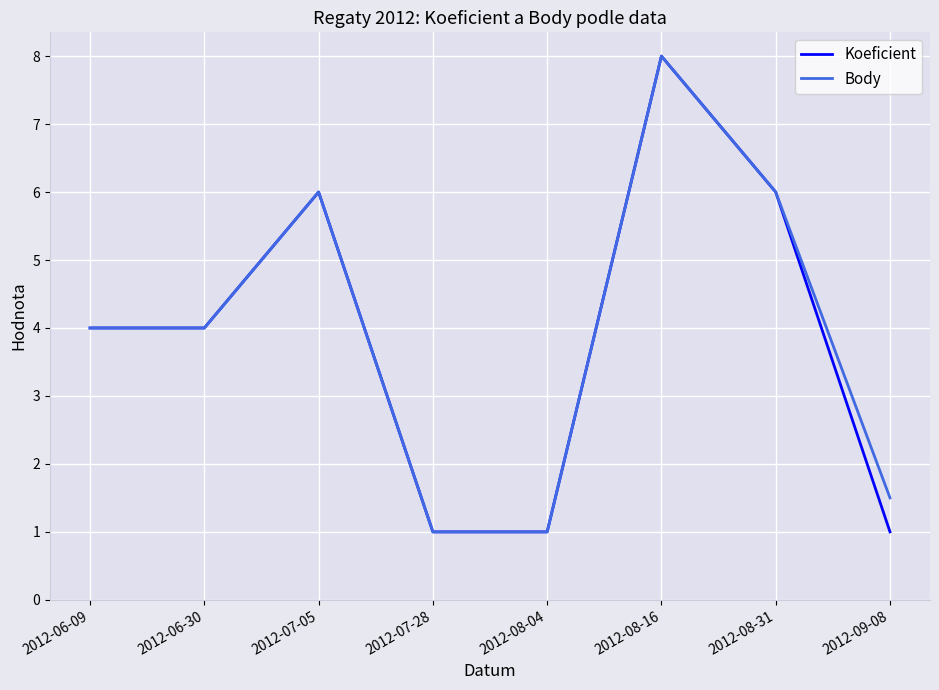

Is it true that Koeficient equals 8.0 at 2012-08-16?

True